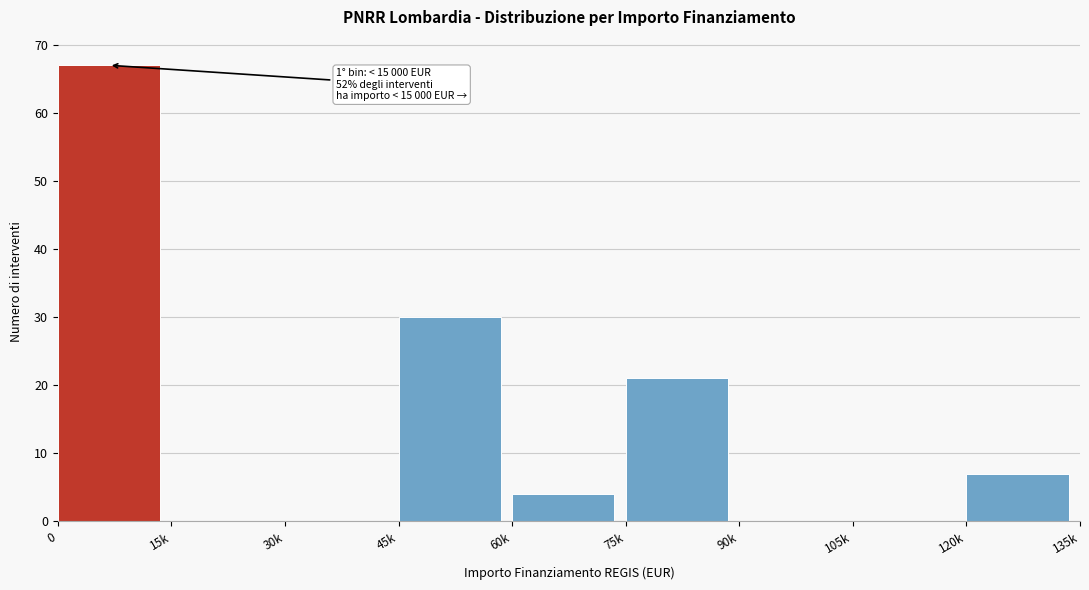

Reading left to right, list all the values displayed in this chart.

0=67	15k=0	30k=0	45k=30	60k=4	75k=21	90k=0	105k=0	120k=7